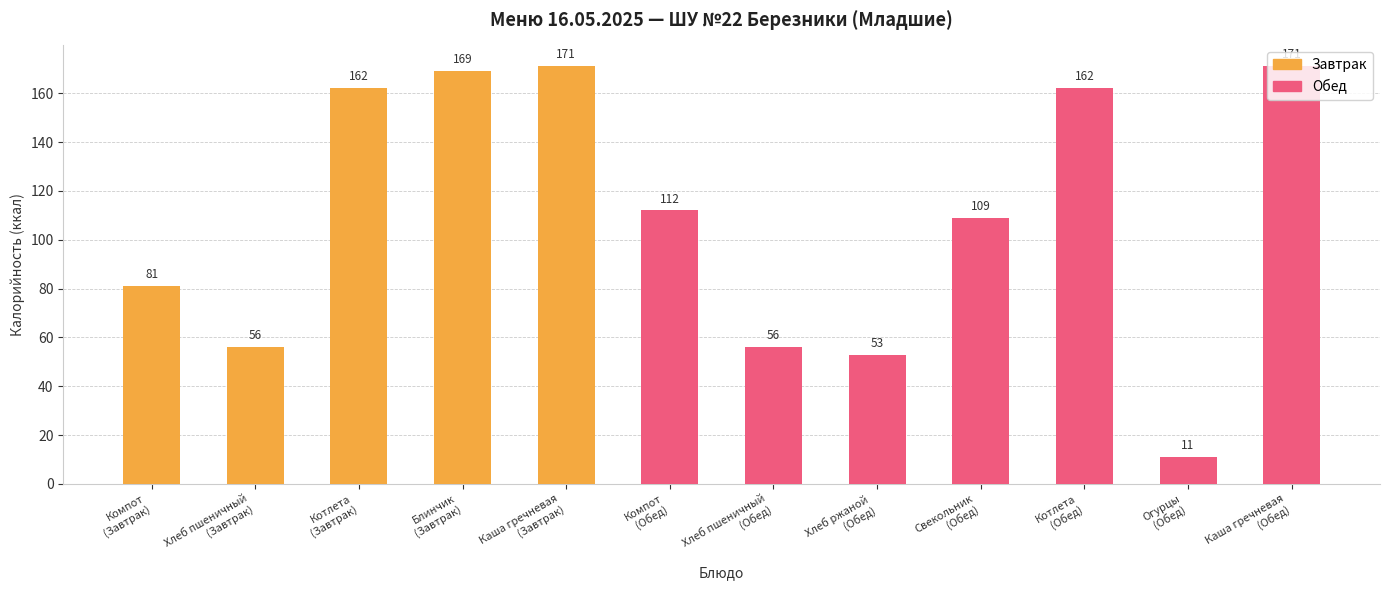

What is the value of the 10th bar from the left?

162